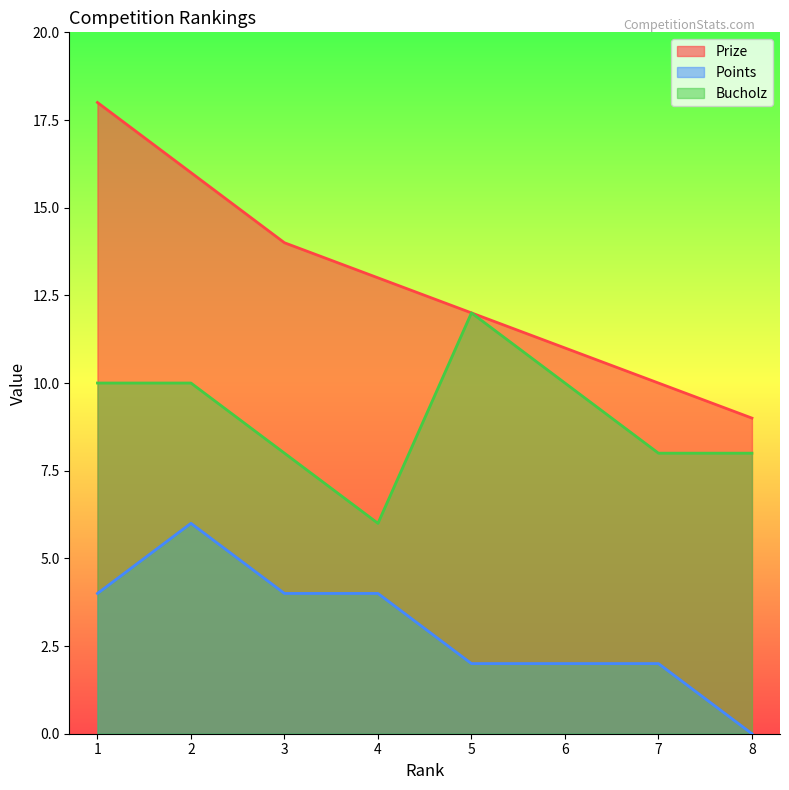

Does the chart display data point markers on the line(s)?

No